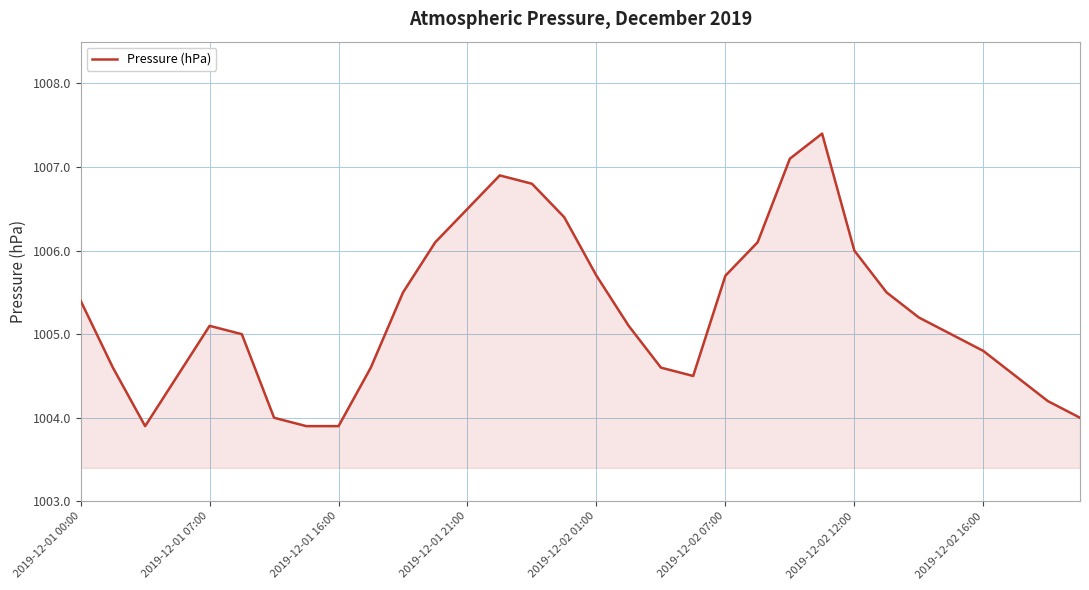

What is the difference between the maximum and minimum values?

3.5